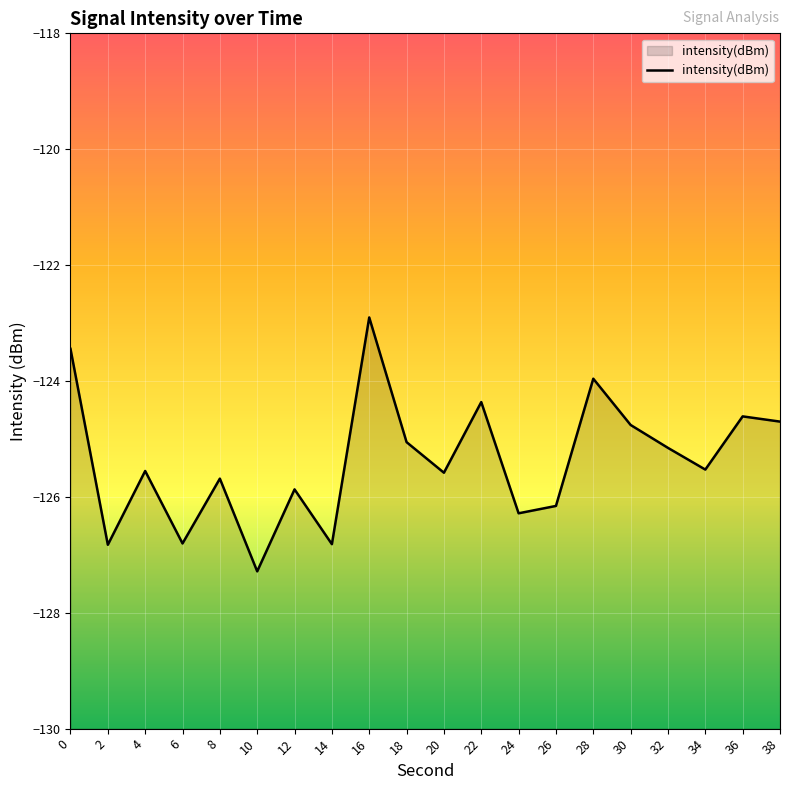

How many interior local valleys (lower than both neighbors) does the data have?

7